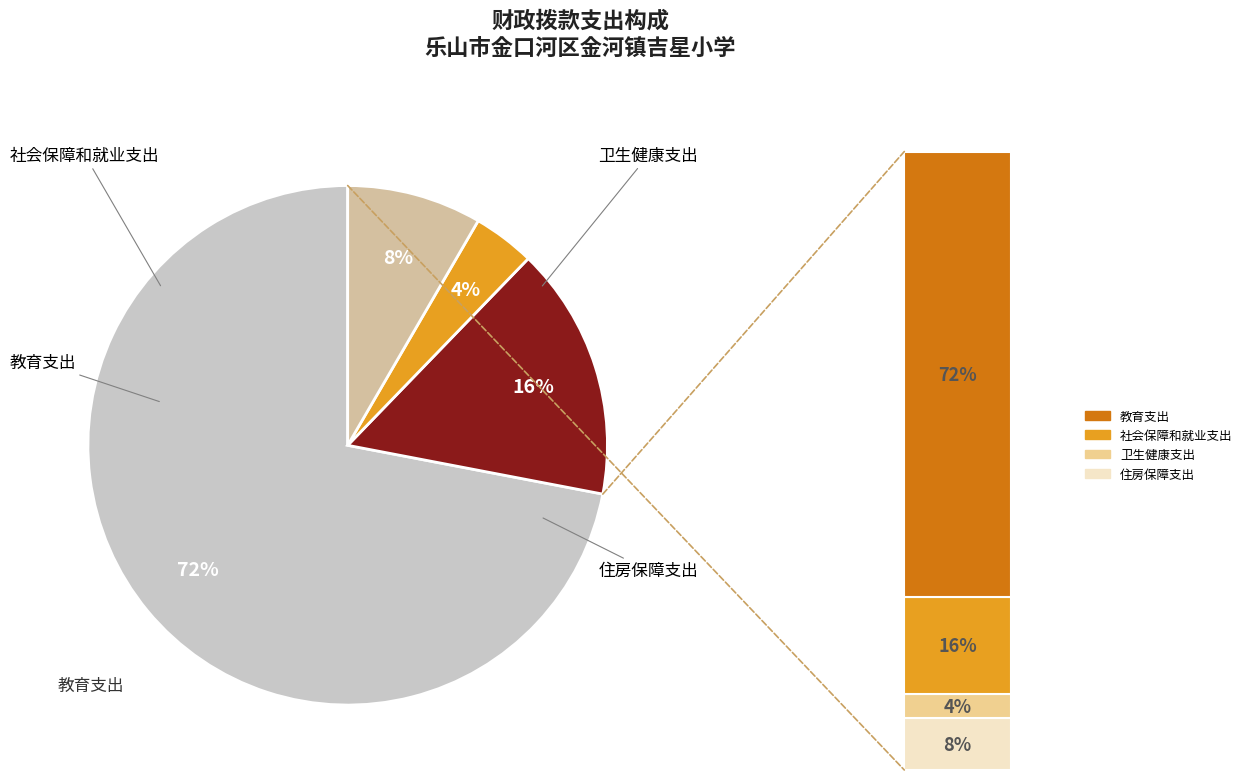

What is the ratio of the value at 卫生健康支出 to the value at 住房保障支出?

0.5